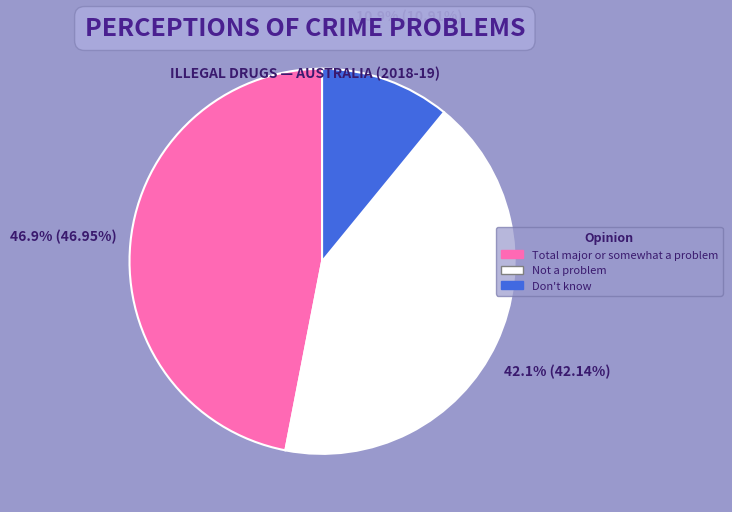

How many slices are in this pie chart?

3